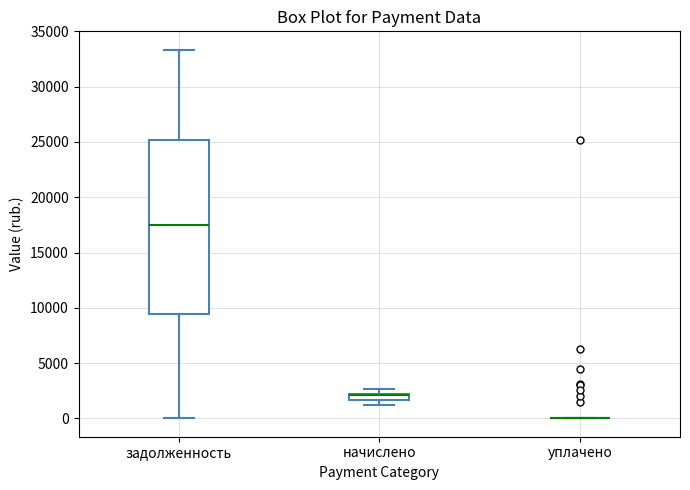

Where is the upper edge of the box for начислено on the y-axis? The values are not printed on the chart, so give them approximately, as read against the axis.

2000